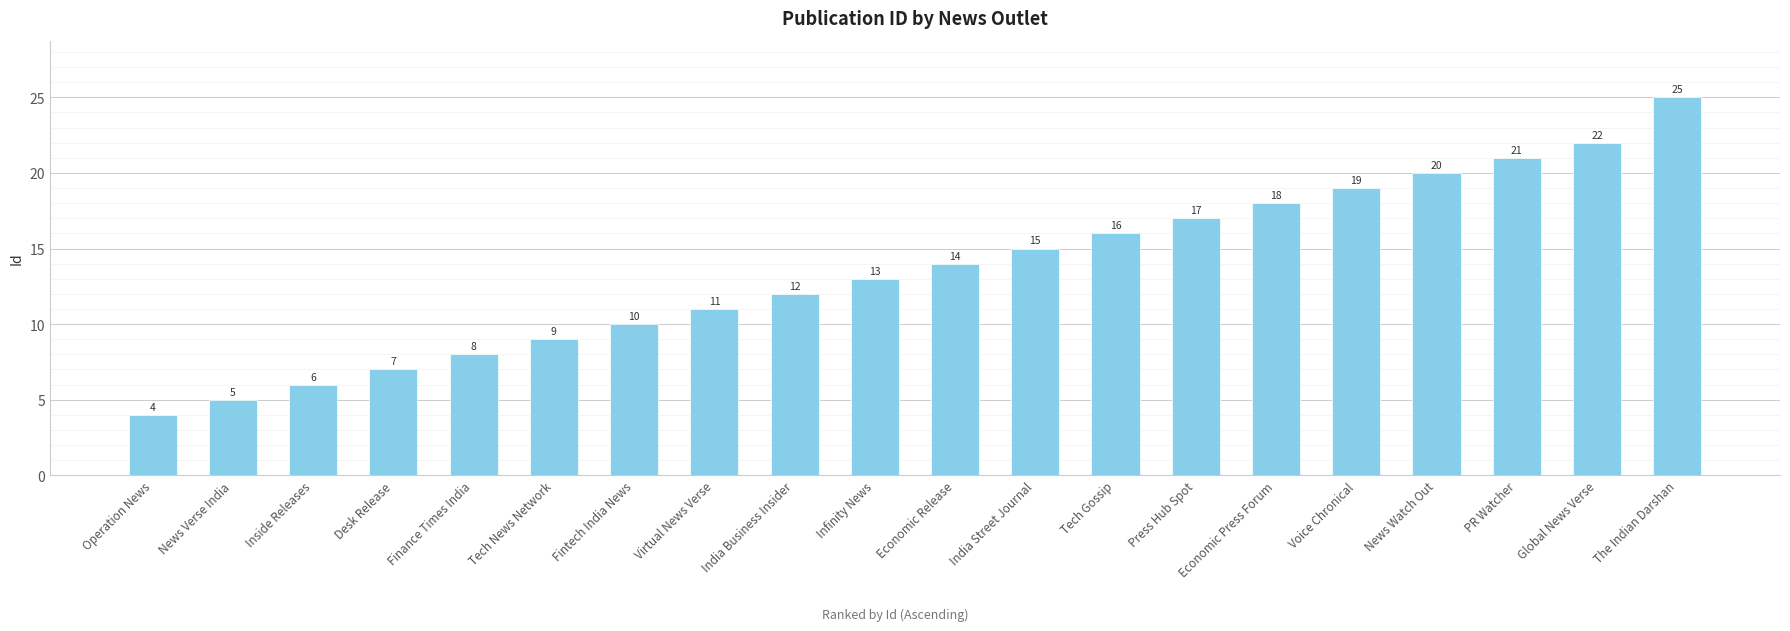

What is the sum of the values at PR Watcher and Press Hub Spot?

38